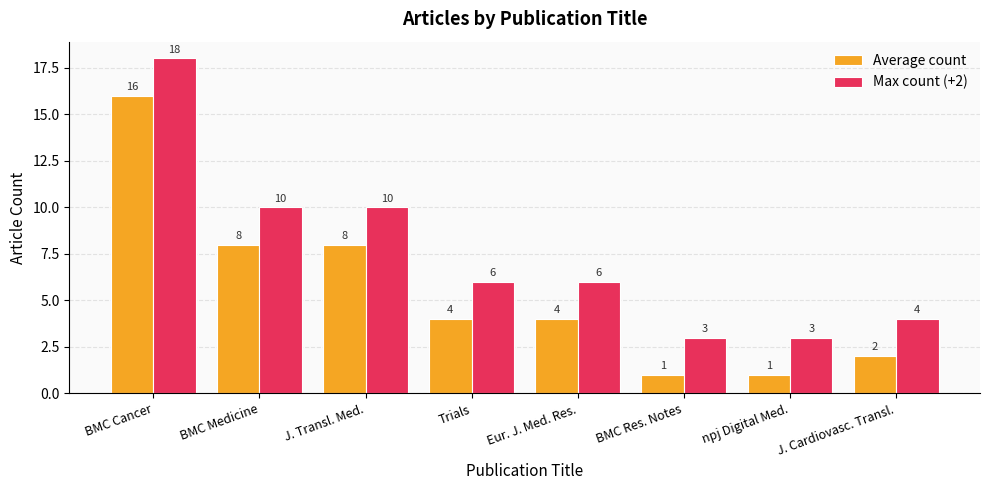

Are the bars grouped side by side (vs. stacked)?

Yes